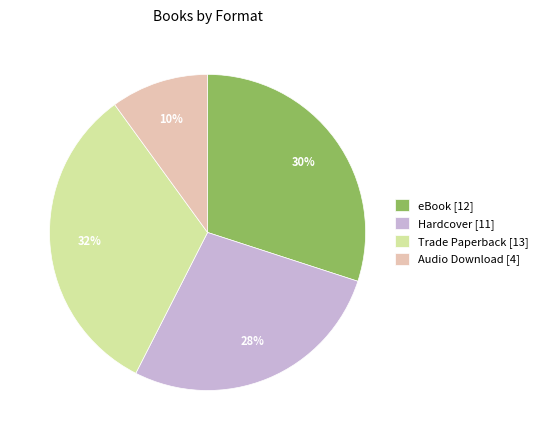

Do Trade Paperback [13] and Hardcover [11] together represent more than half of the pie?

Yes